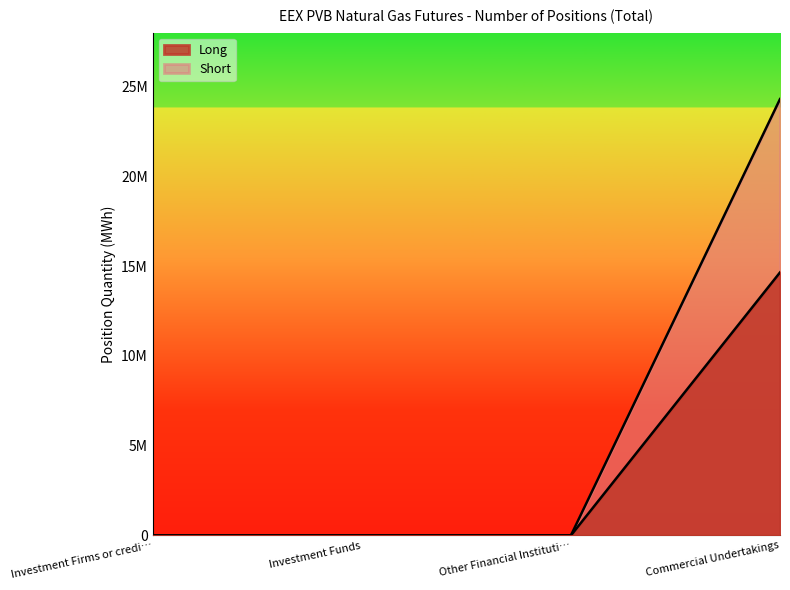

True or false: Short and Long cross at least once.

False